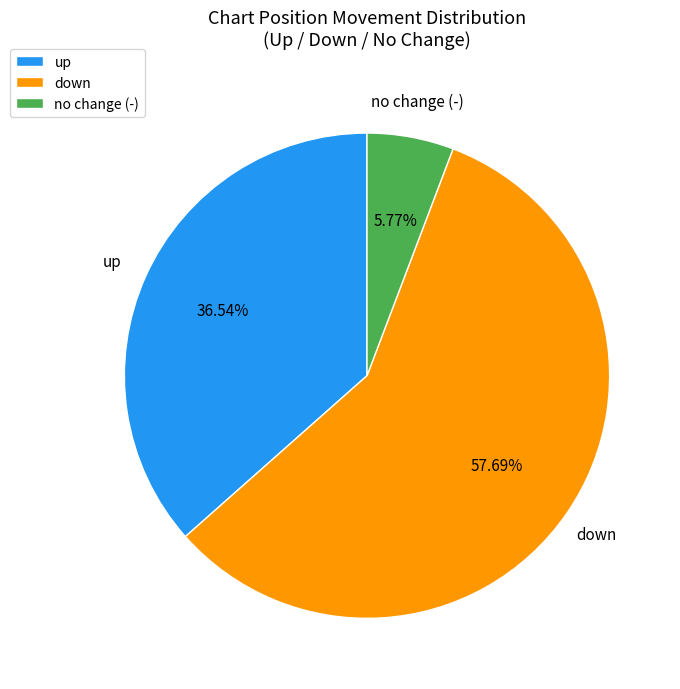

To the nearest percent, what portion does down represent?

58%